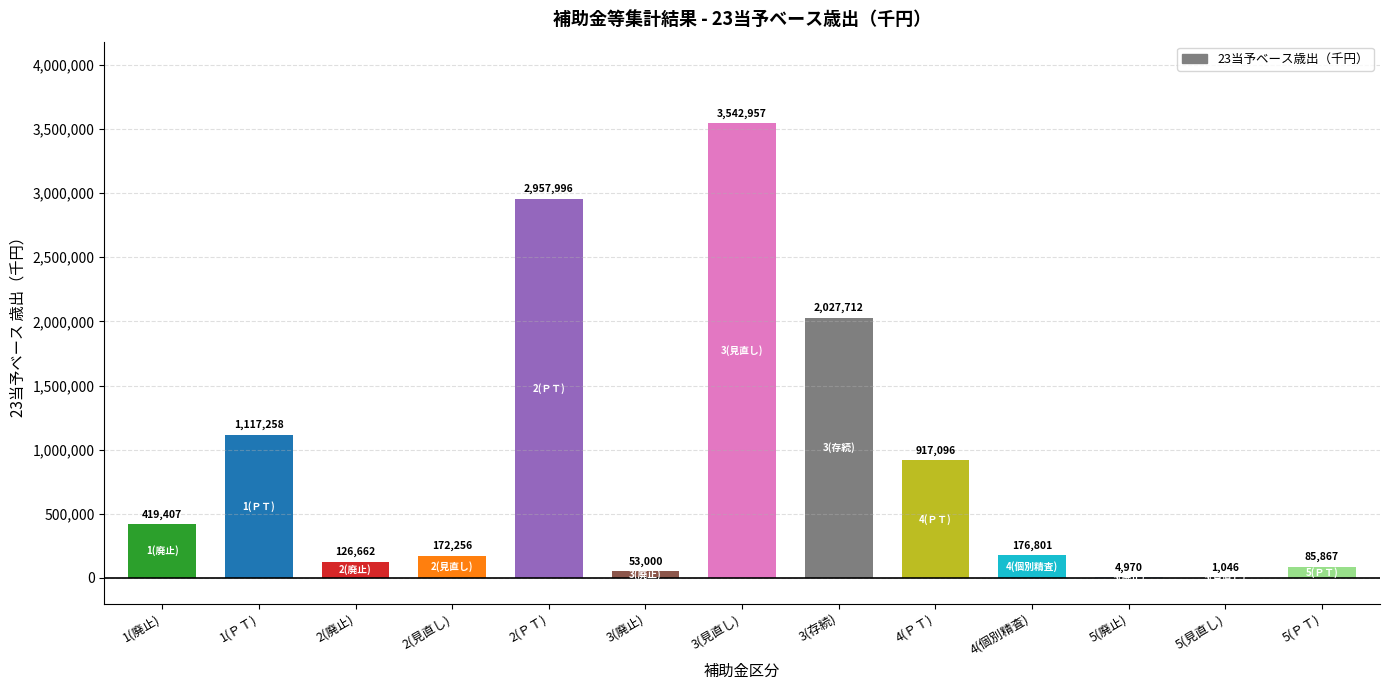

Where is the data nearest to the value 1772001?

3(存続)